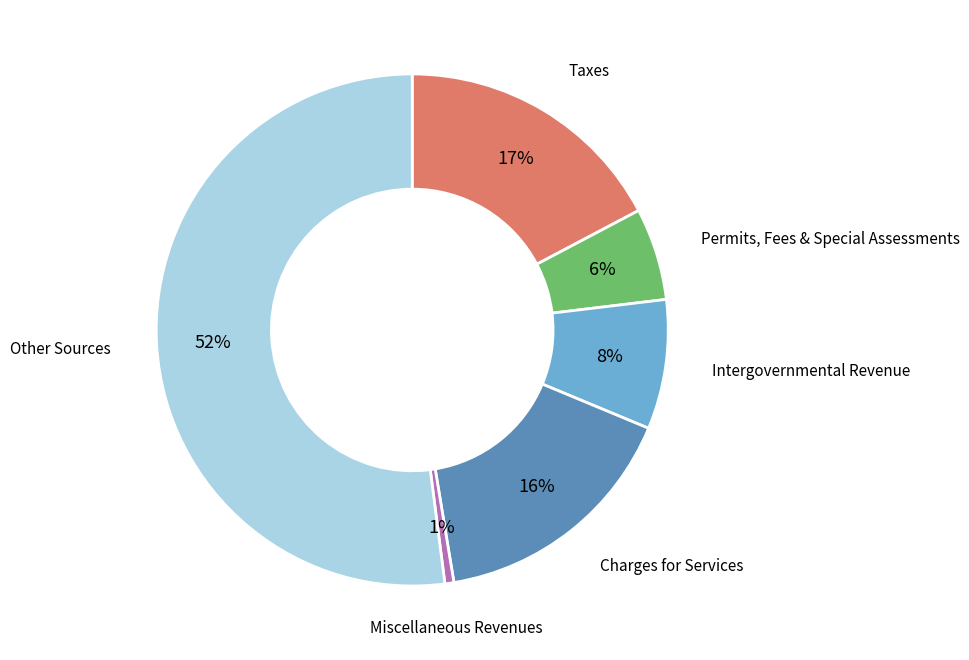

To the nearest percent, what is the average slice percentage?

17%